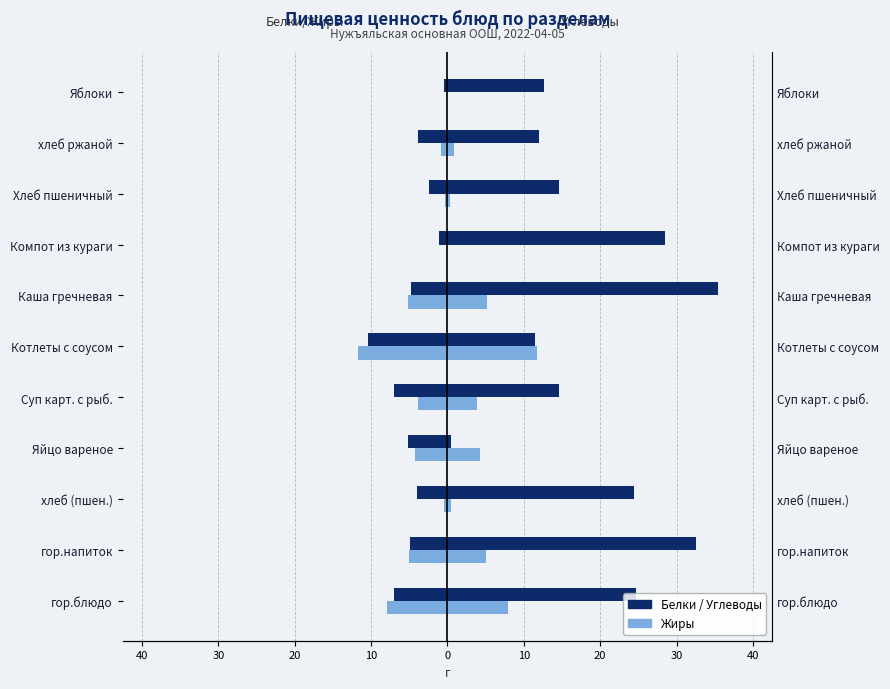

What is the difference between the maximum and second lowest values in the Белки series?

6.6